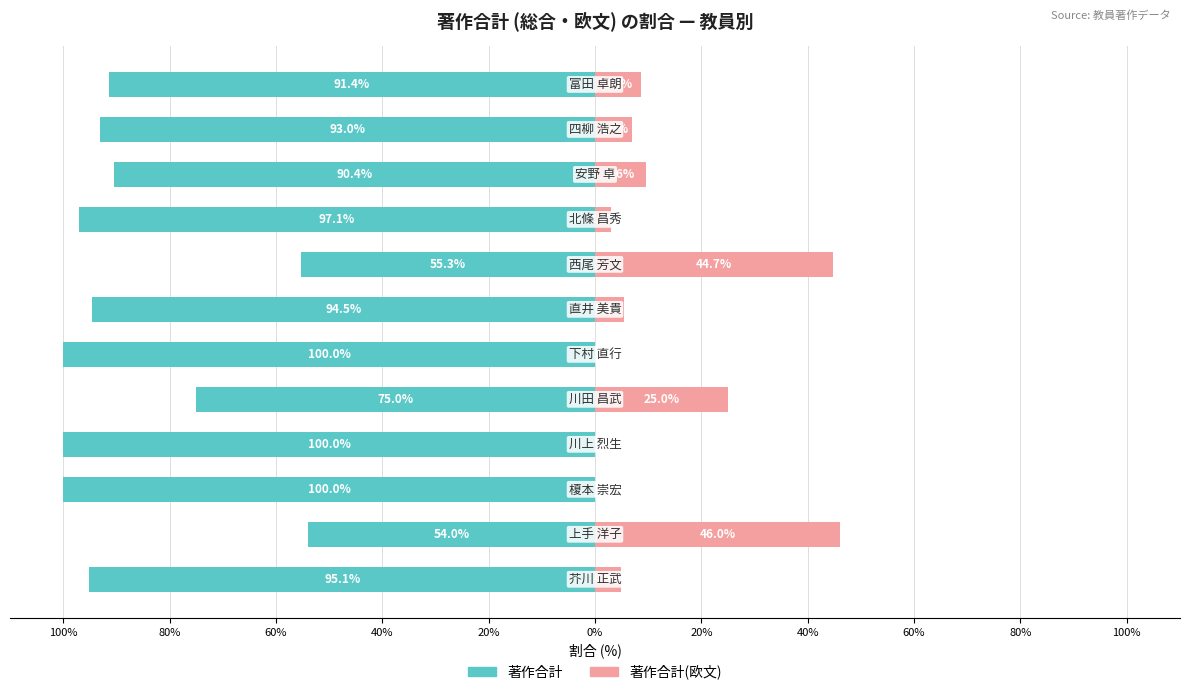

What is the sum of all 著作合計 values?

-1045.8